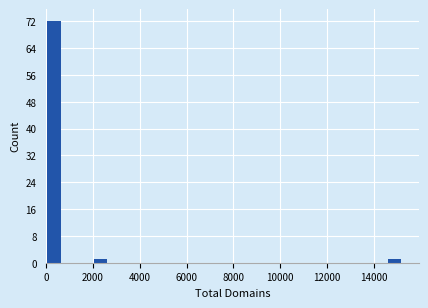

Read against the x-axis, roughly where is the centre of the tallest bar?

400